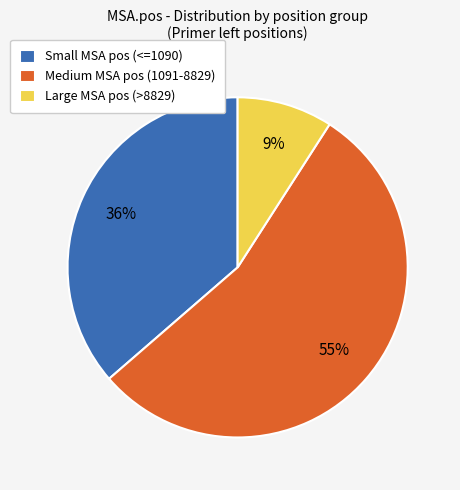

True or false: Medium MSA pos (1091-8829) accounts for 55% of the total.

True